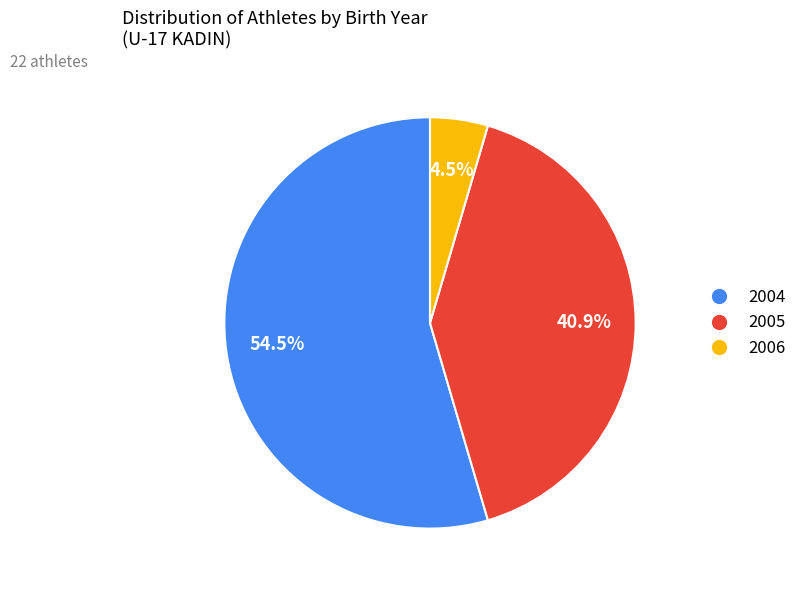

Is there any slice that represents more than half of the pie?

Yes